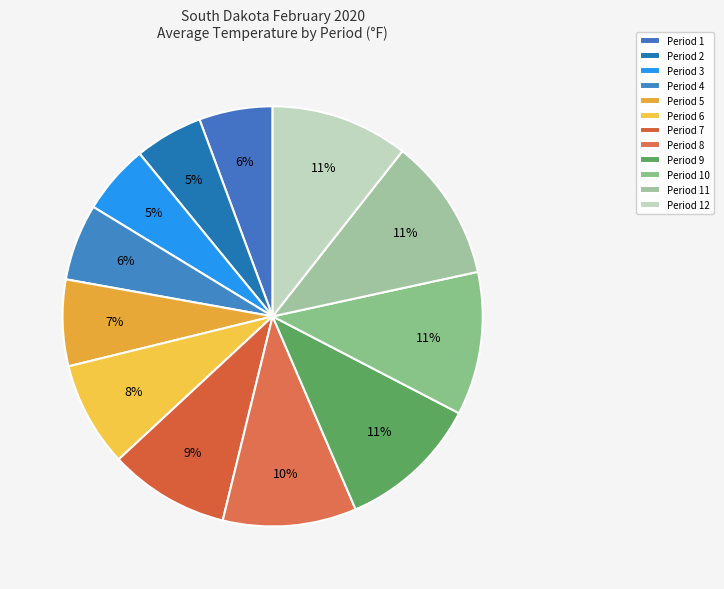

What is the largest slice in the pie chart?

Period 10